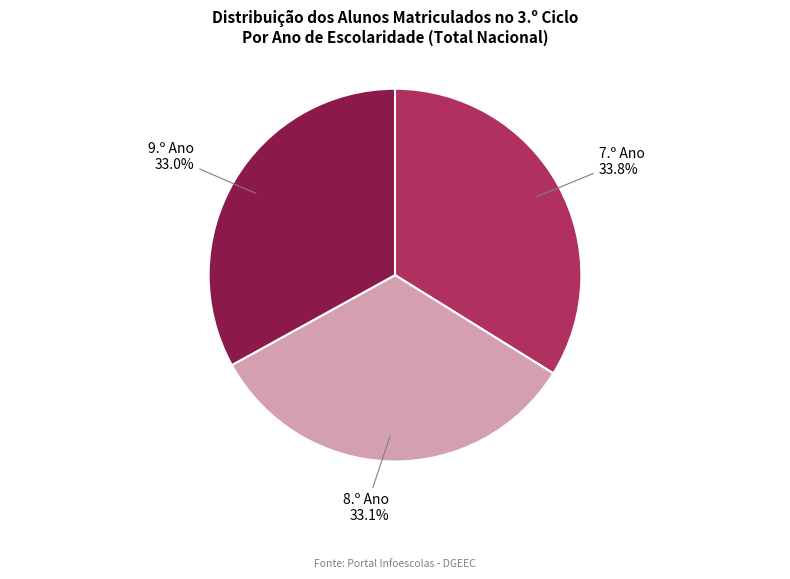

To the nearest percent, what portion does 8.º Ano represent?

33%